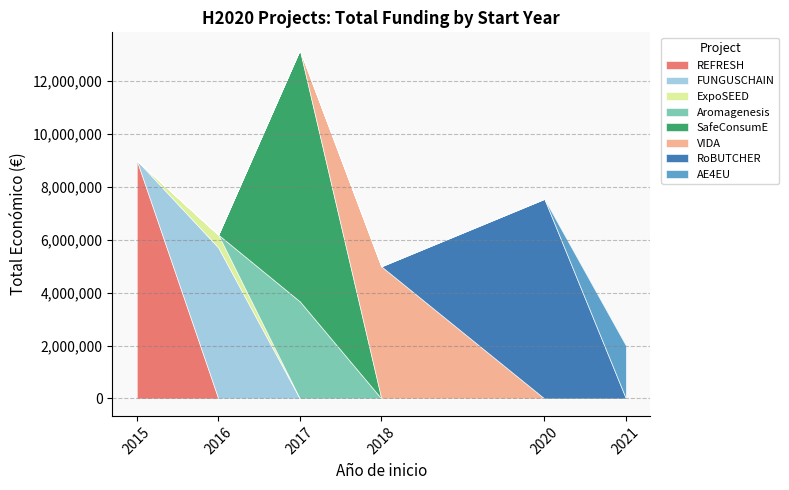

What is the difference between the values at 2020 and 2021?

5536417